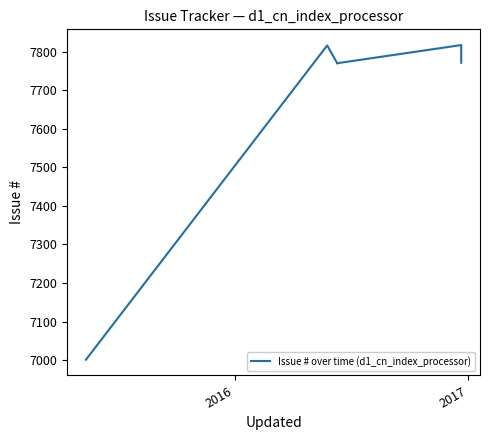

Is it true that the value at 4 is 10482?

False